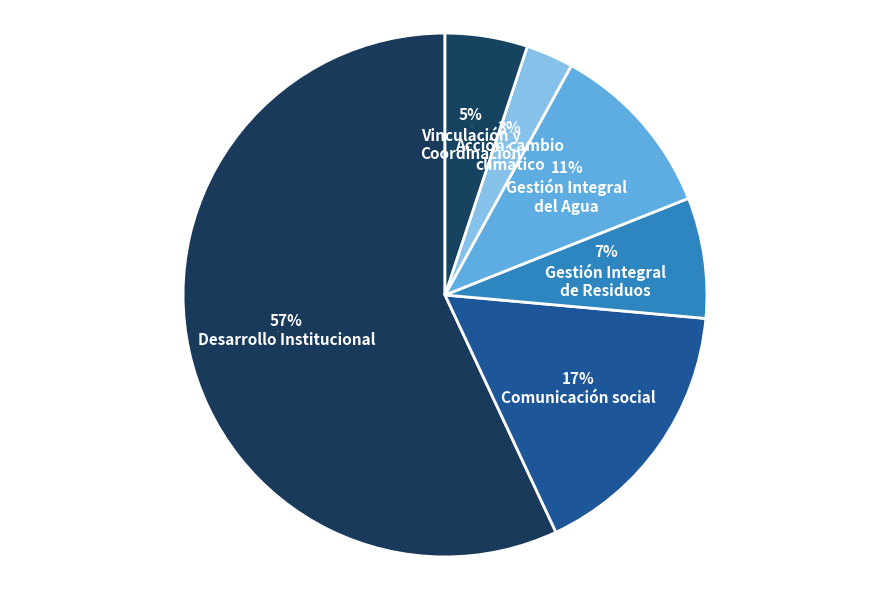

Rank the categories by value from highest to lowest.

Desarrollo Institucional, Comunicación social, Gestión Integral del Agua, Gestión Integral de Residuos, Vinculación y Coordinación, Acción cambio climático